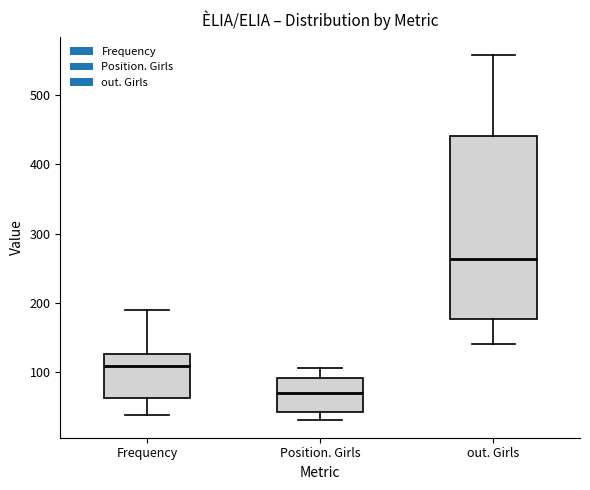

Reading left to right, read every box against the y-axis: the position of its median line, the range the box covers, and the ends of its whiskers. The values are not printed on the chart, so give them approximately, as read against the axis.

Frequency: median 110, box 60 to 130, whiskers 40 to 190
Position. Girls: median 70, box 40 to 90, whiskers 30 to 110
out. Girls: median 260, box 180 to 440, whiskers 140 to 560